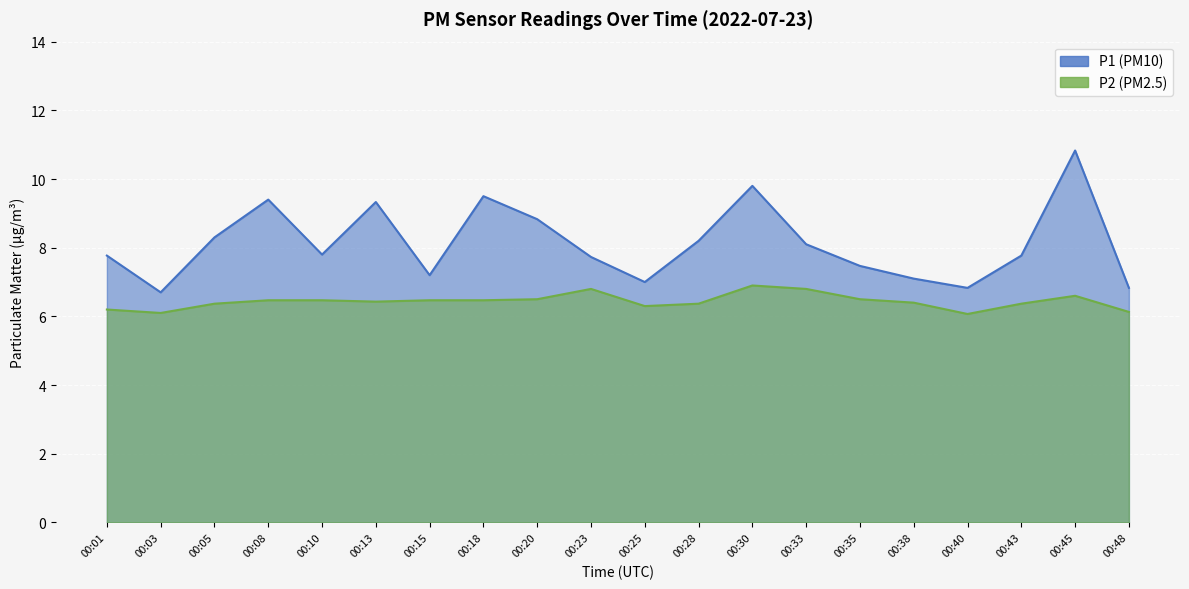

Count the number of data series in this chart.

2